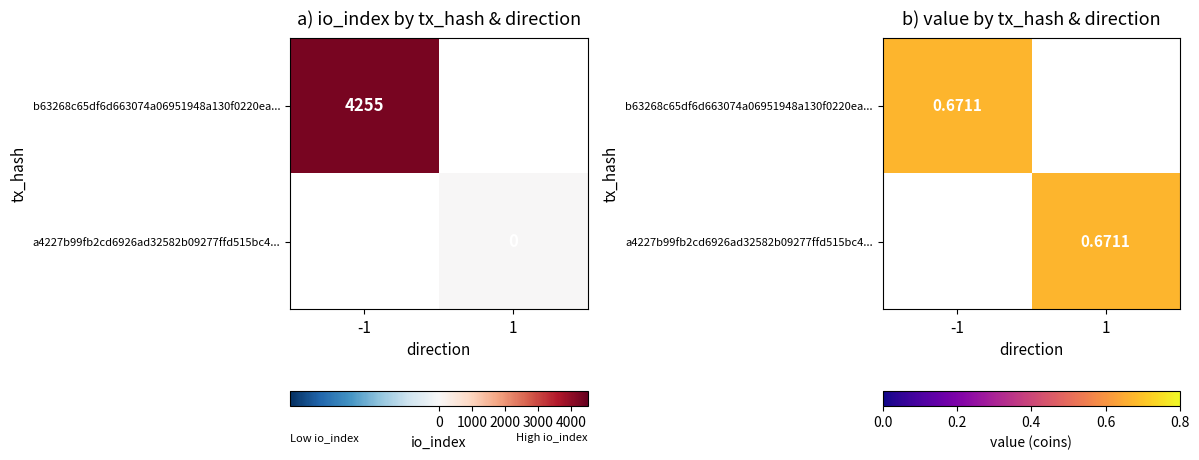

What is the difference between the a4227b99fb2cd6926ad32582b09277ffd515bc4... values at 1 and -1?

0.7